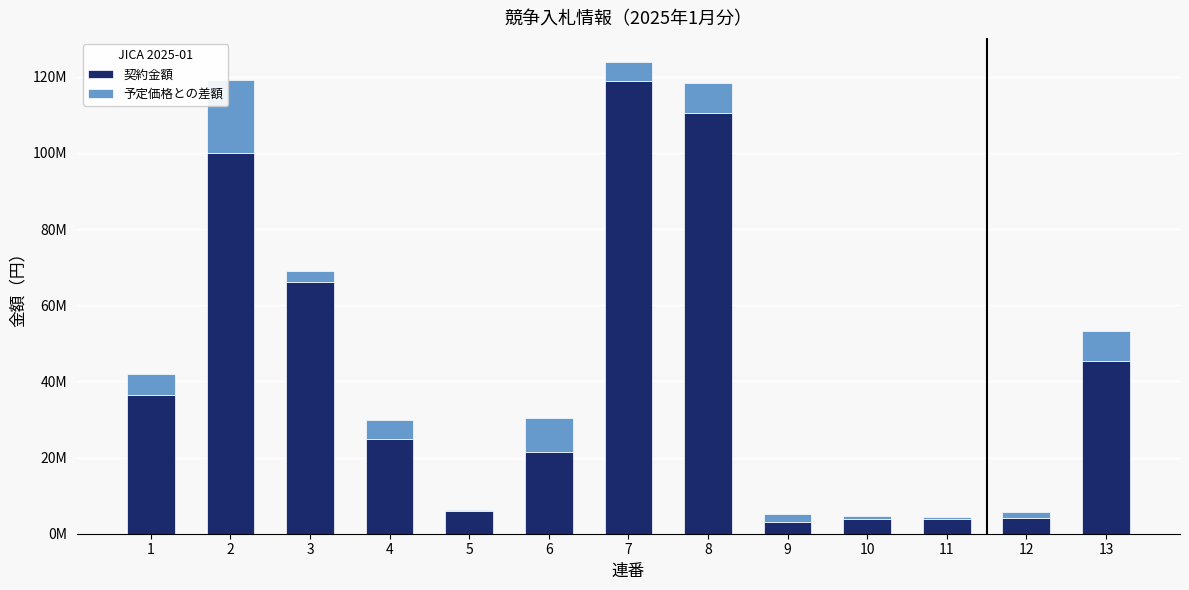

At which category is the sum across all series the highest?

7